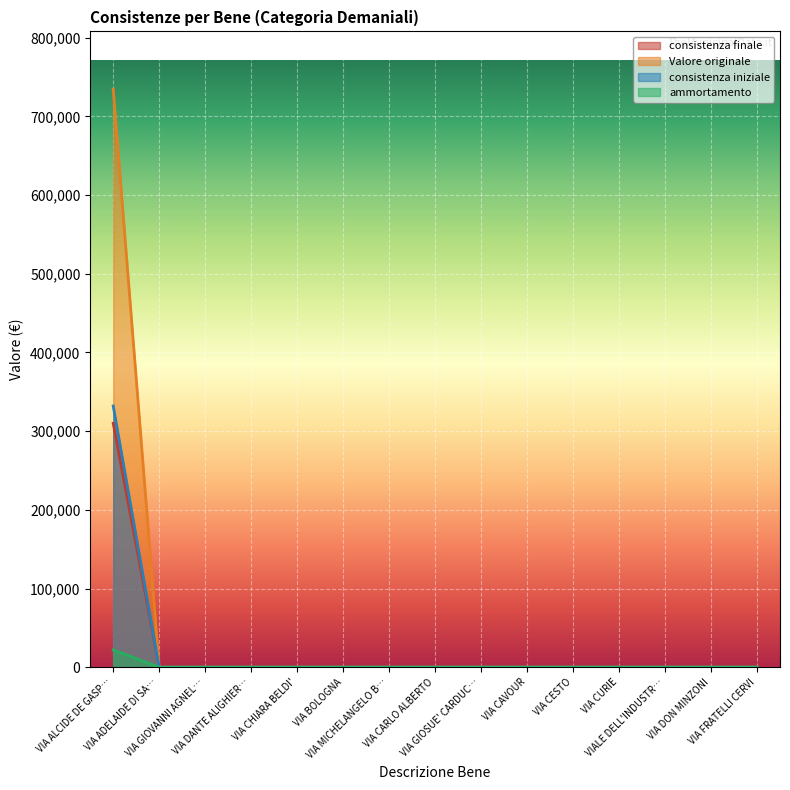

What is the maximum value for Valore originale?

734608.8